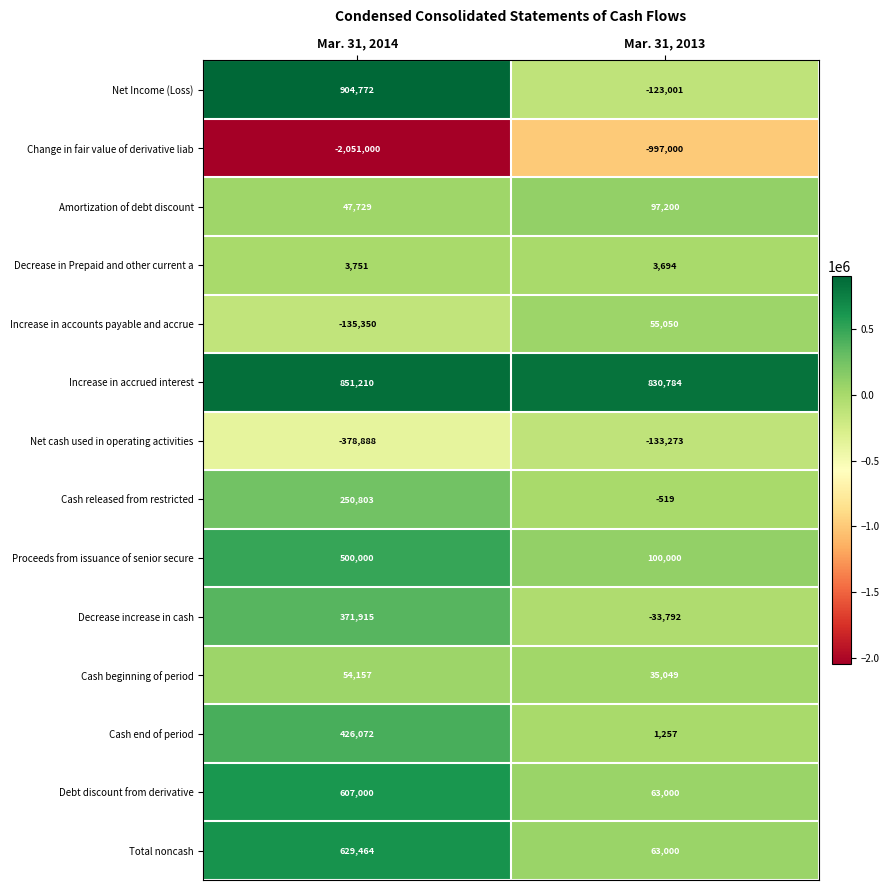

How many series are shown in this chart?

14